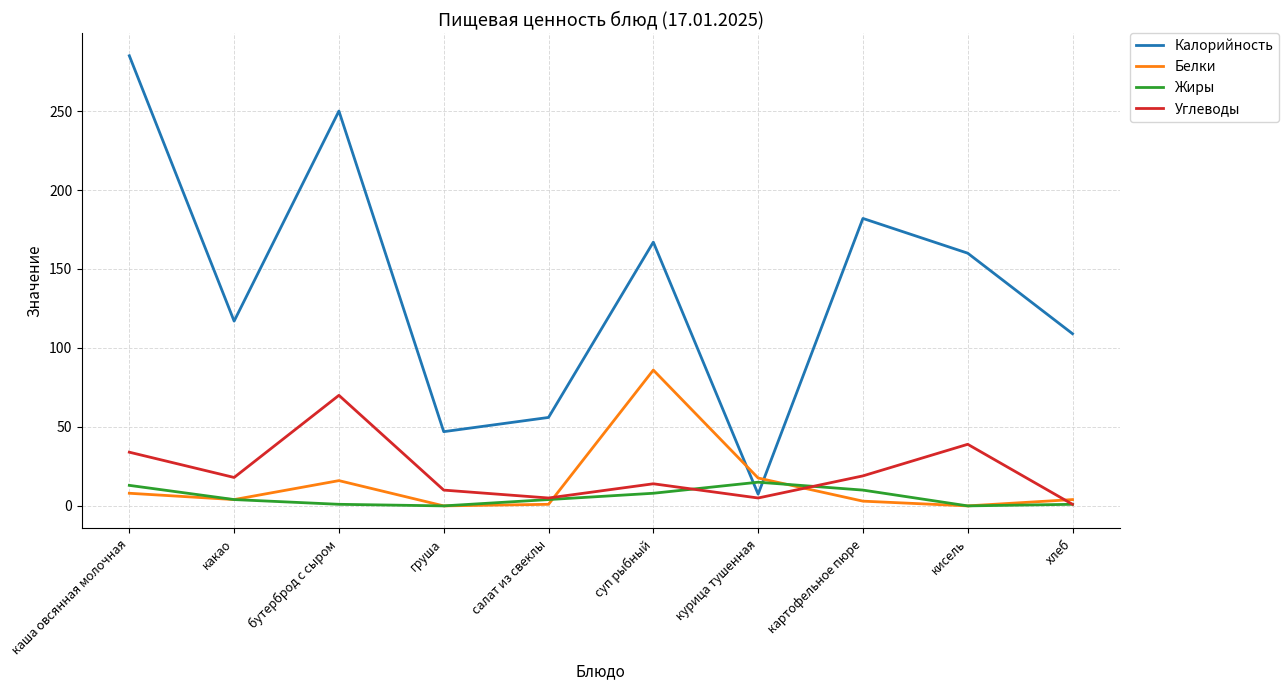

What position from the right is салат из свеклы?

6